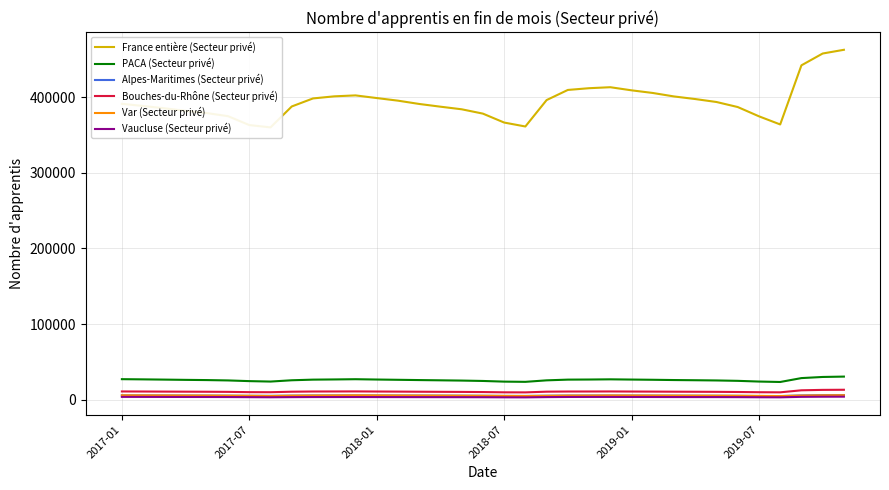

Does the chart have visible grid lines?

Yes